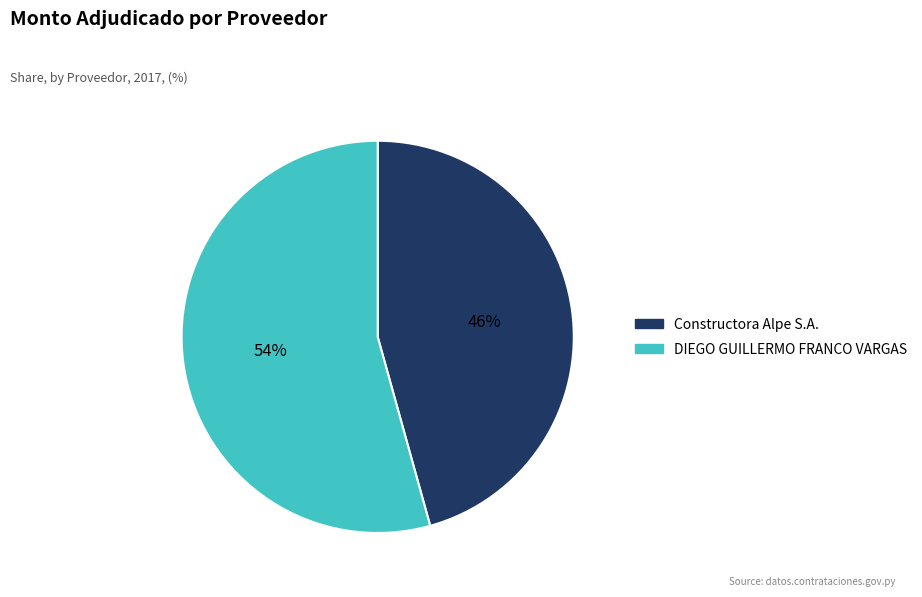

What is the ratio of the value at DIEGO GUILLERMO FRANCO VARGAS to the value at Constructora Alpe S.A.?

1.2